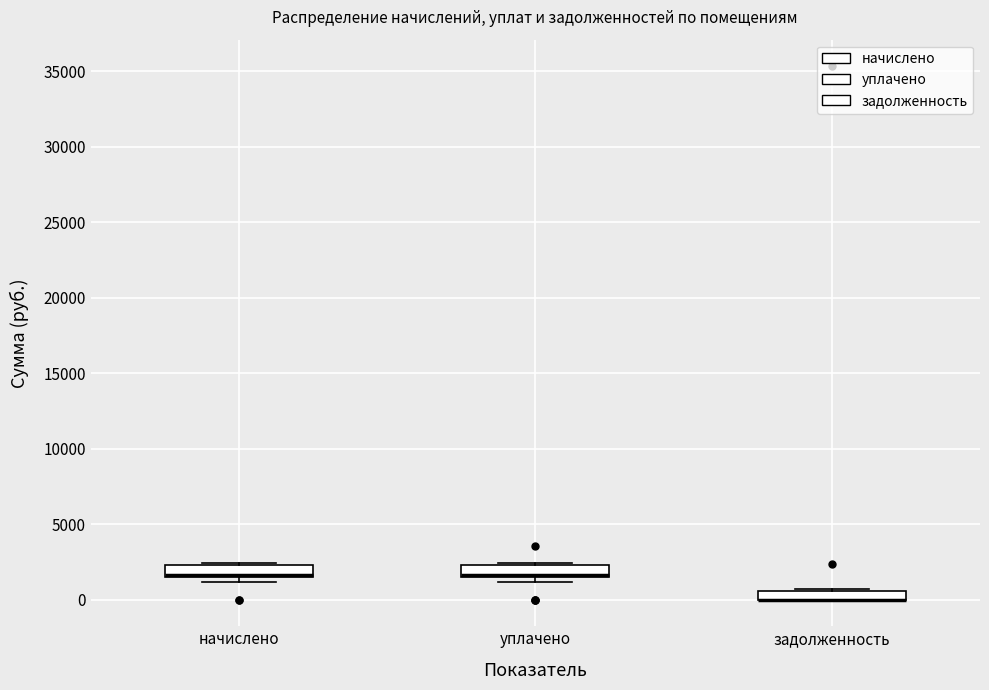

Where is the lower edge of the box for уплачено on the y-axis? The values are not printed on the chart, so give them approximately, as read against the axis.

1500